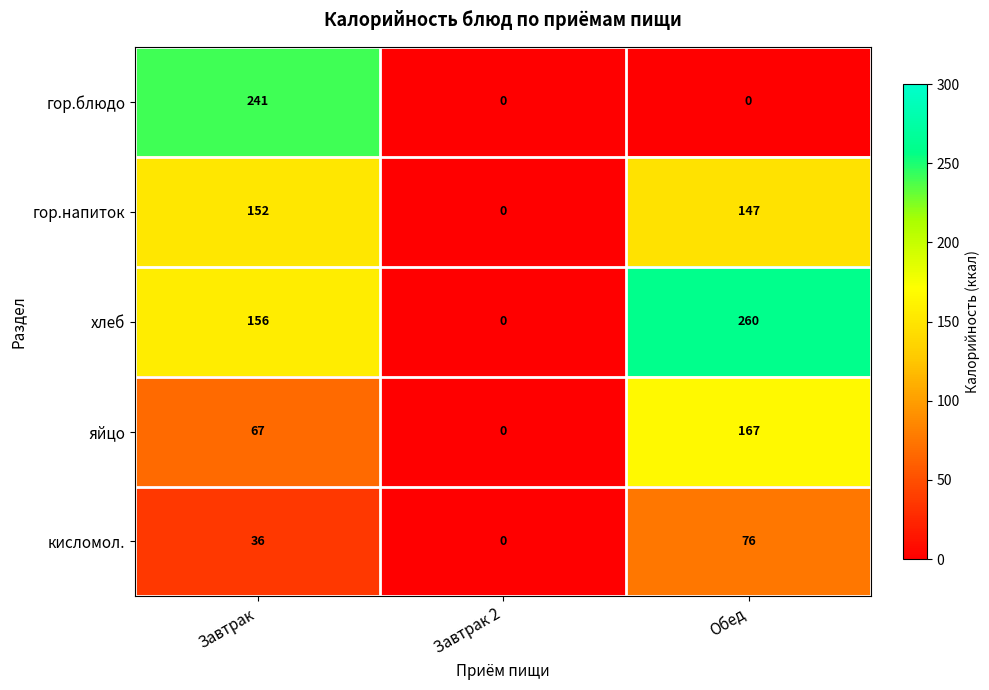

Rank the series at Завтрак from highest to lowest value.

гор.блюдо, хлеб, гор.напиток, яйцо, кисломол.